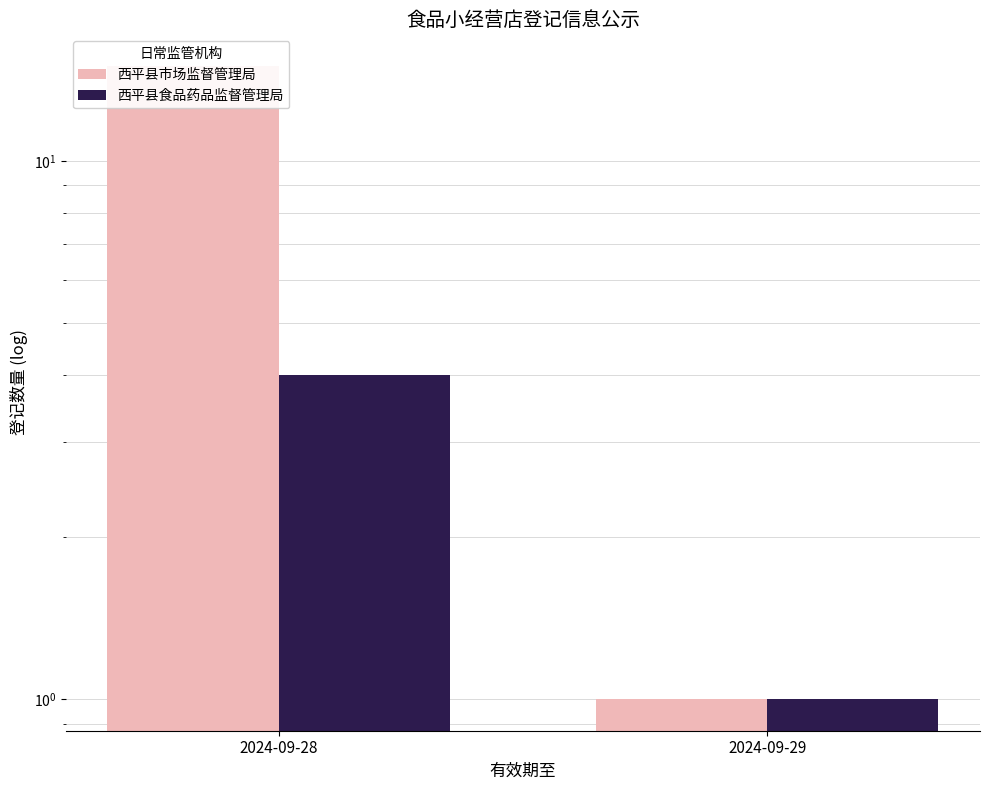

What is the highest value of the 西平县食品药品监督管理局 series?

4